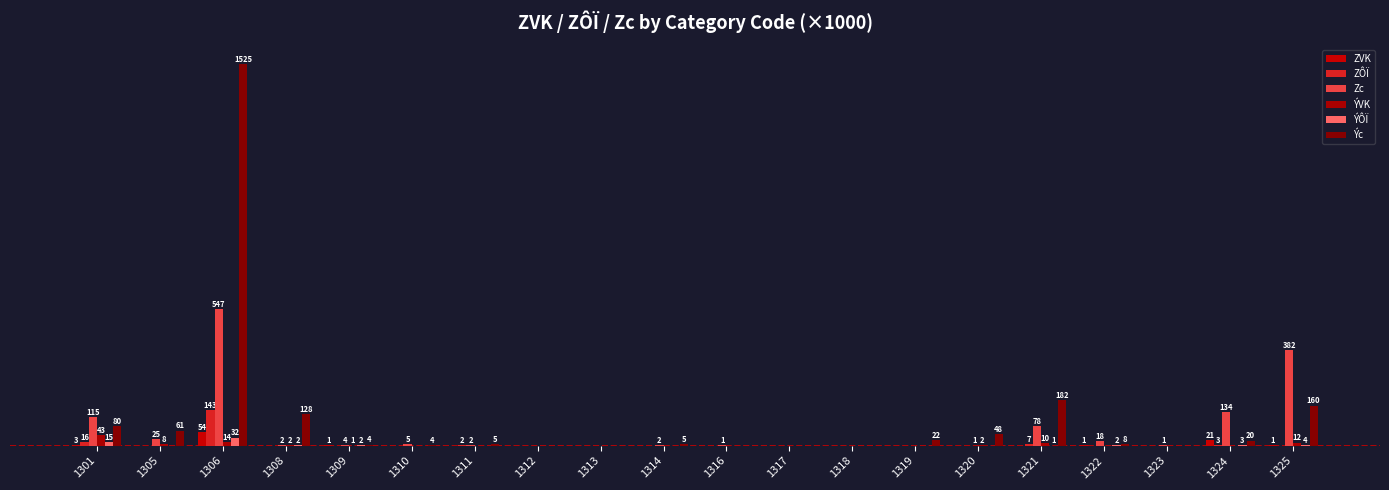

Which series has the largest range (max minus min)?

Ýc